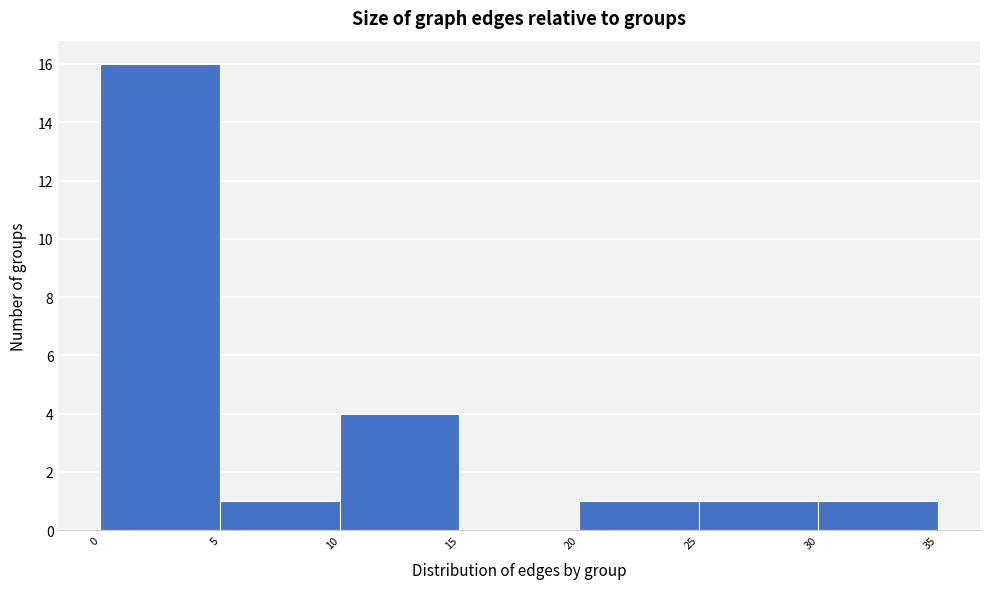

Over which range of the x-axis is the bar tallest?

0 to 5